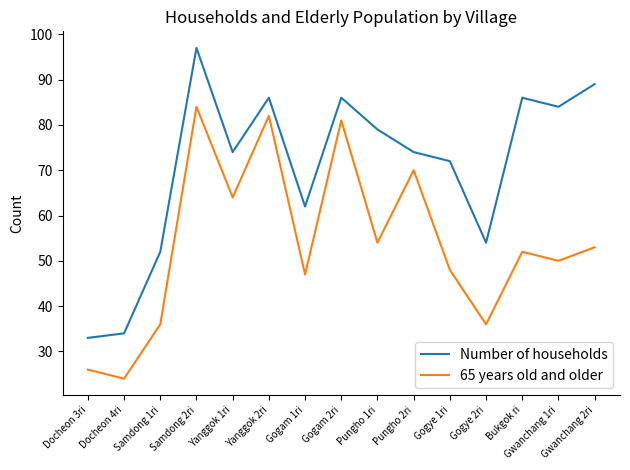

The value of 65 years old and older at Samdong 2ri is 41. True or false?

False